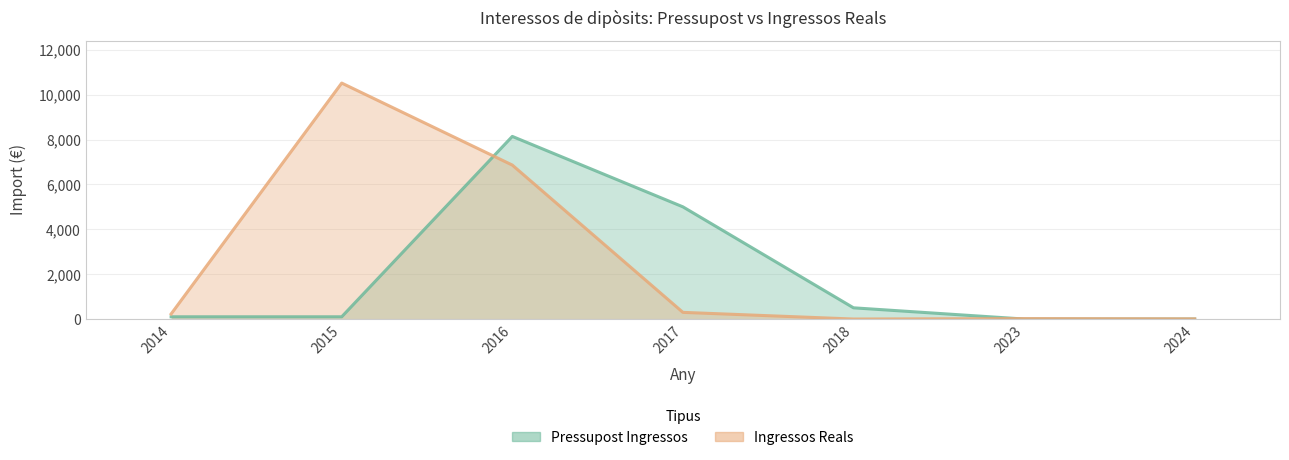

The Pressupost Ingressos series shows 100.0 at 2015. True or false?

True